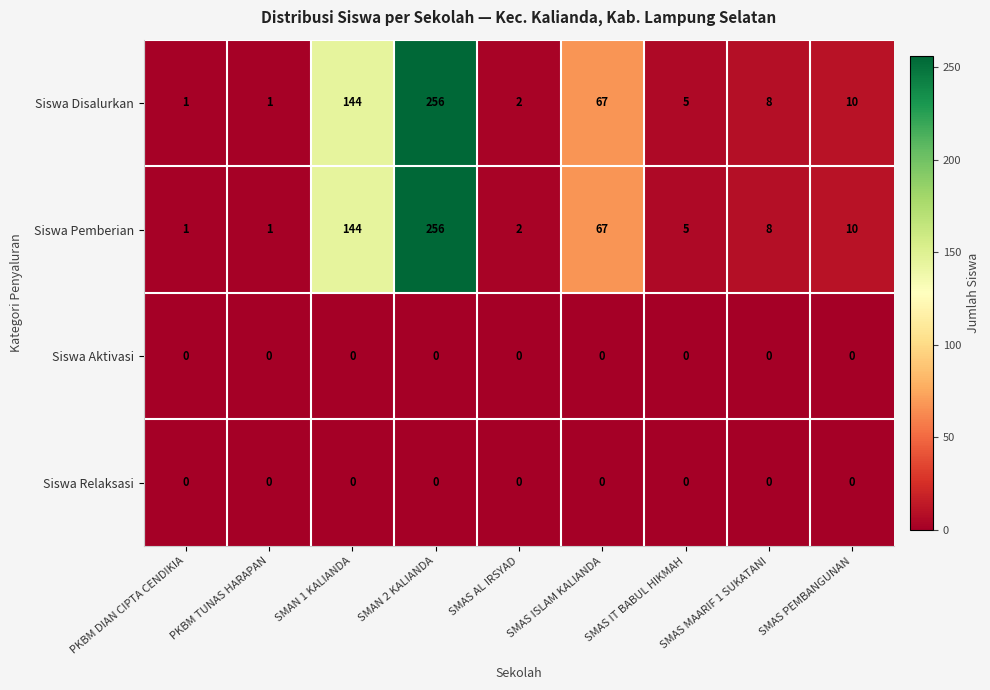

What is the difference between the highest and lowest values at SMAN 1 KALIANDA?

144